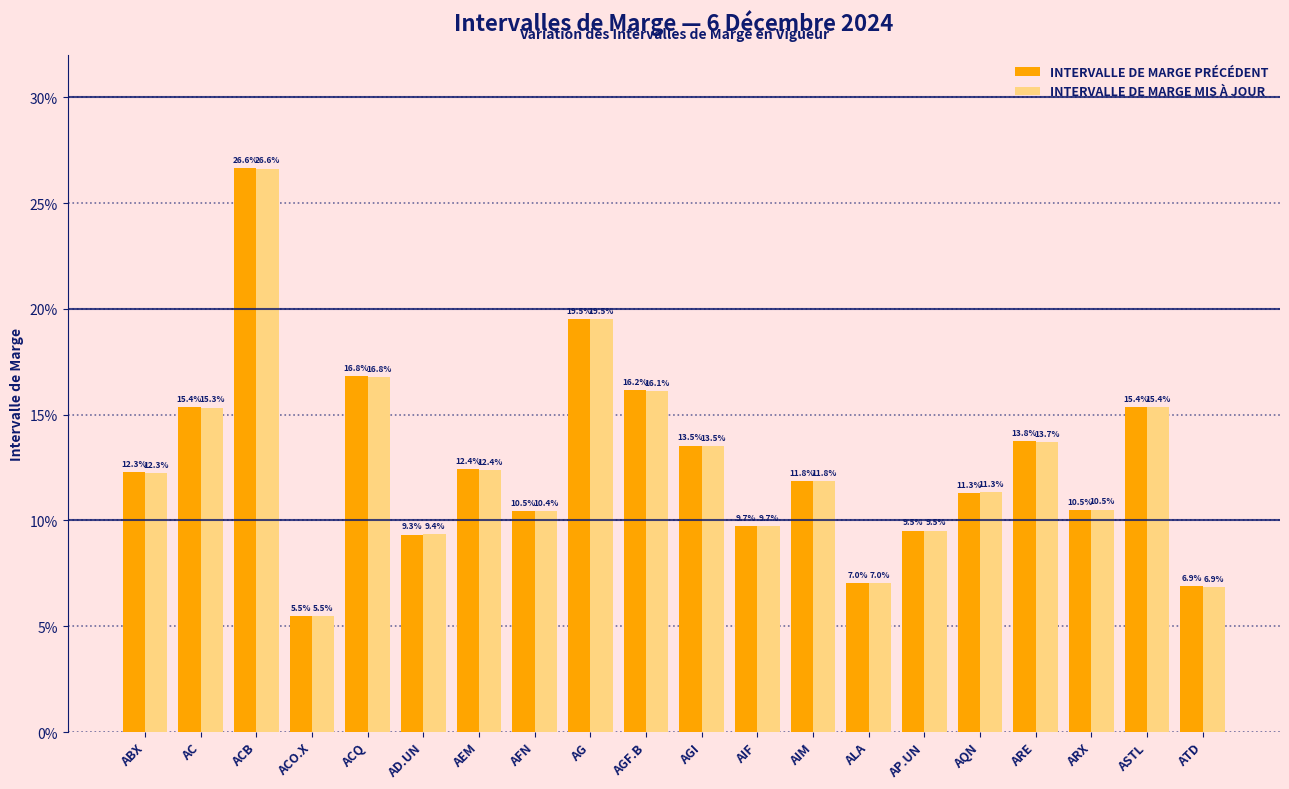

The value of INTERVALLE DE MARGE MIS À JOUR at AIM is 0.1. True or false?

True